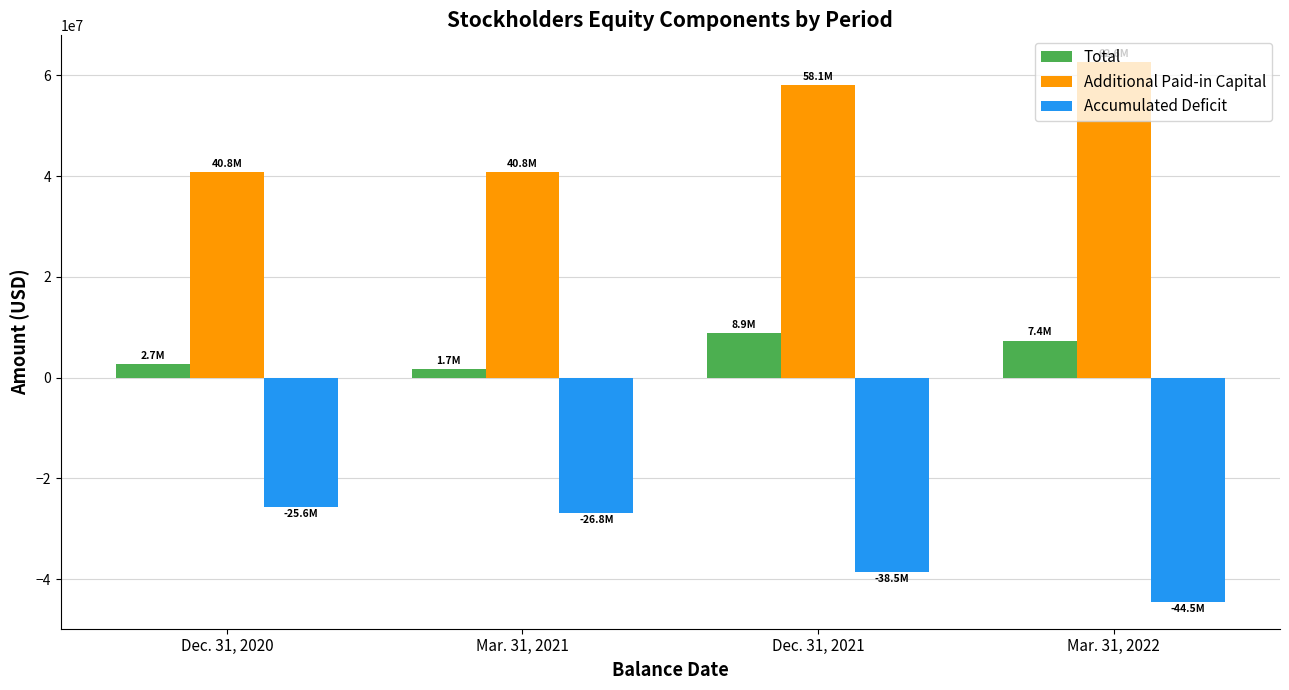

Are the bars horizontal?

No